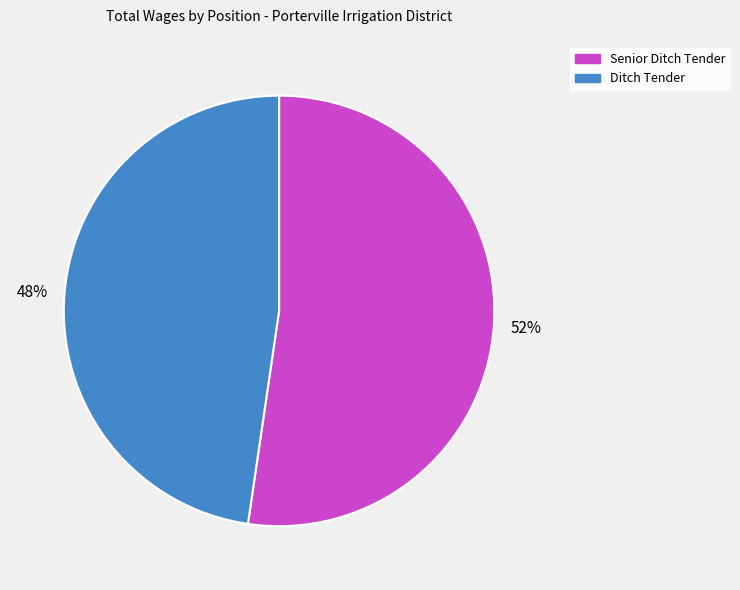

Which category has the smallest portion of the pie?

Ditch Tender